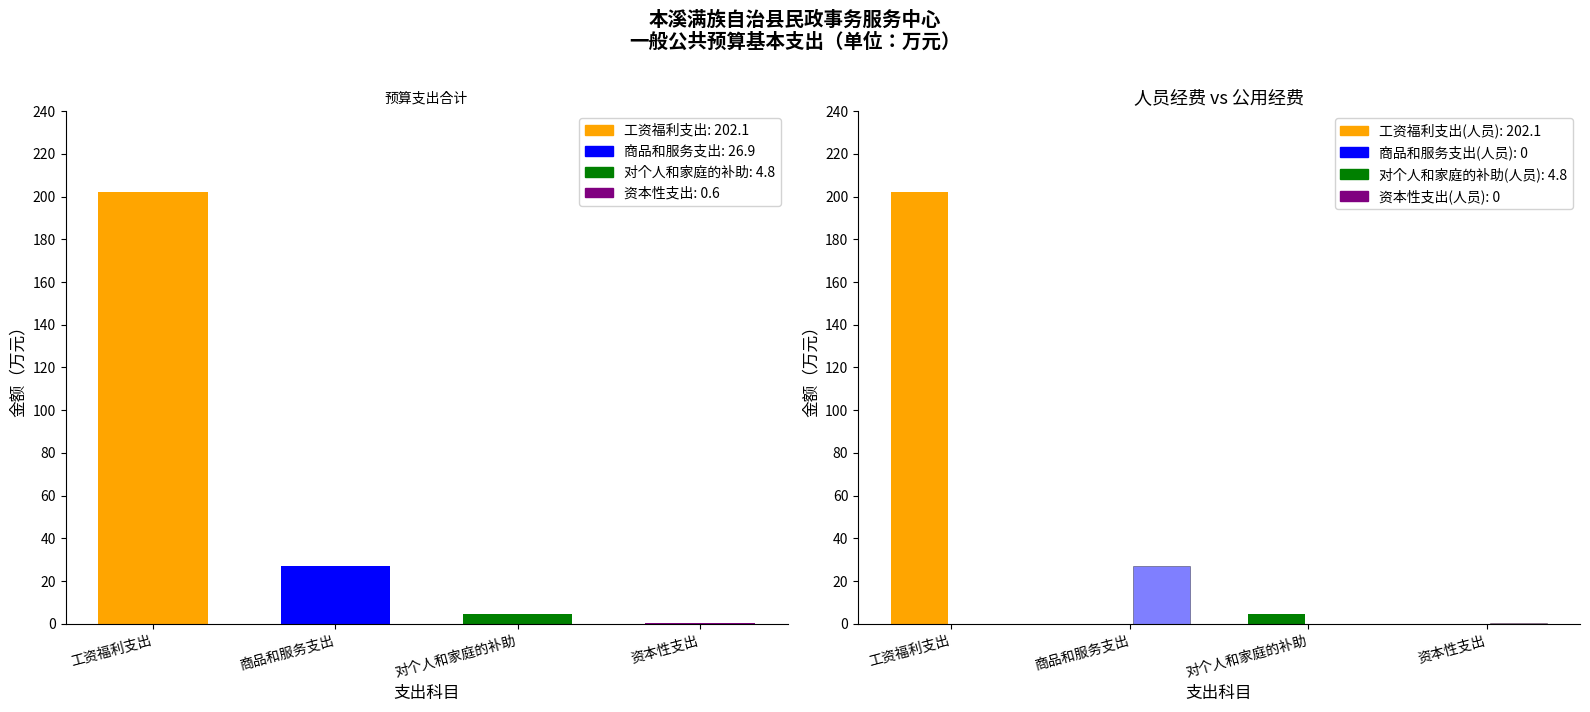

At which label is 合计 closest to 101?

商品和服务支出